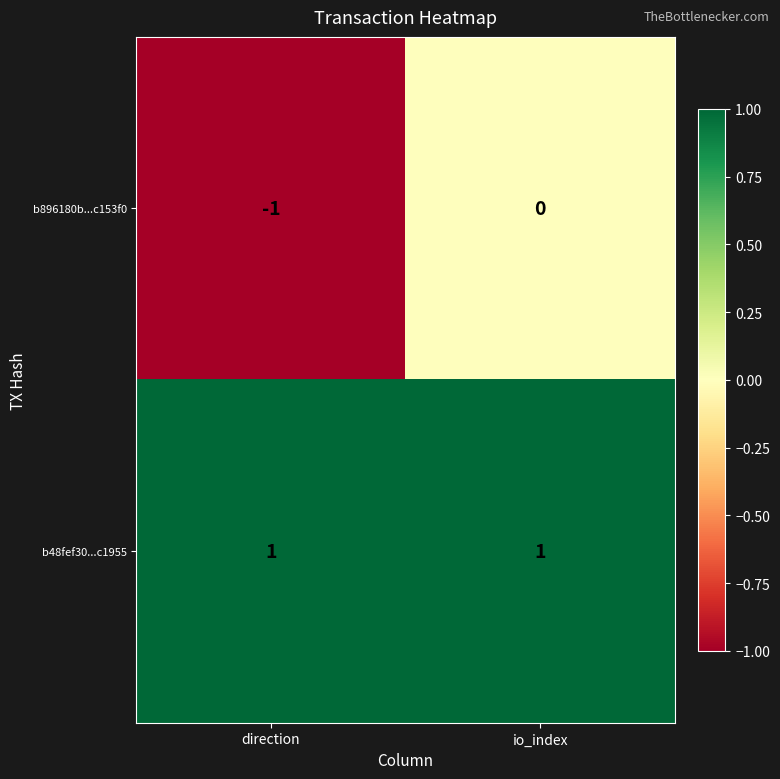

Reading right to left, list all the values displayed in this chart.

b896180b...c153f0: 0	-1
b48fef30...c1955: 1	1